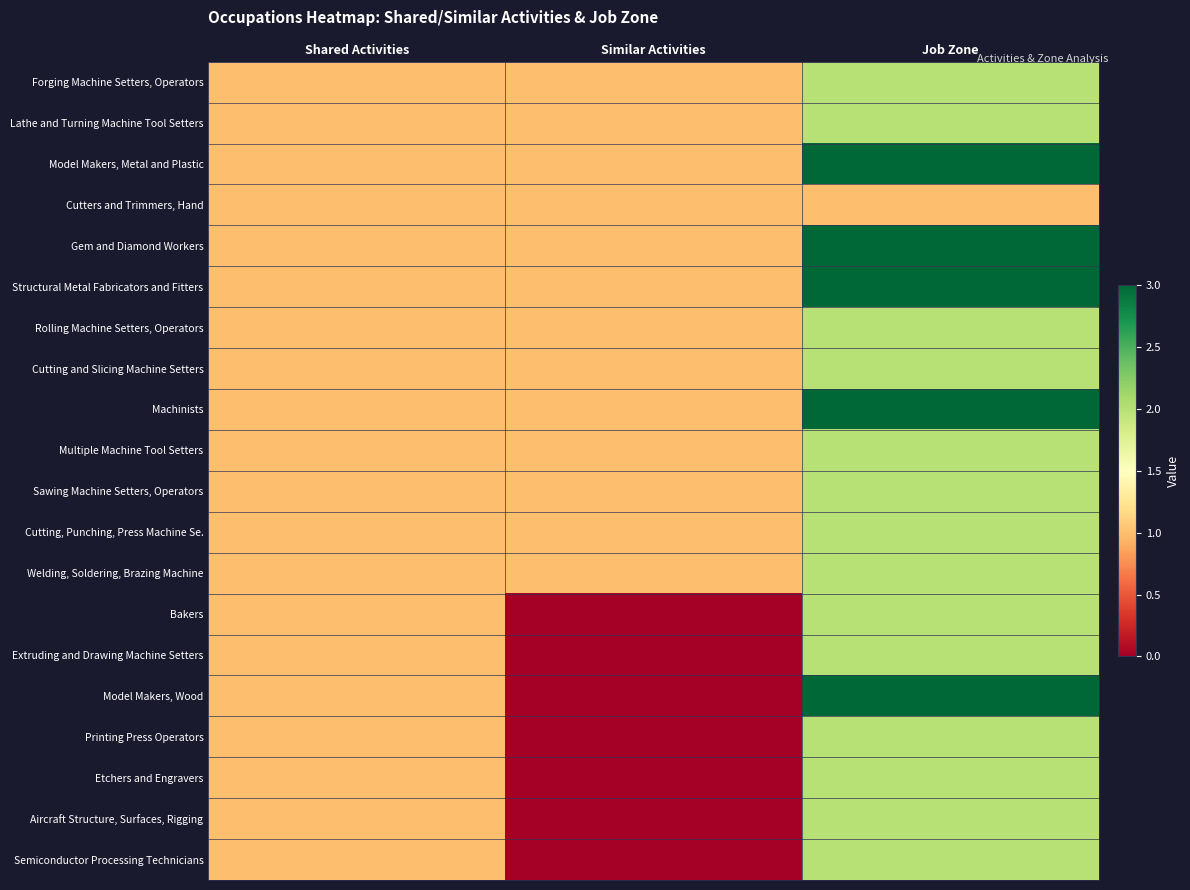

Which series changed the most between Shared Activities and Job Zone?

Model Makers, Metal and Plastic